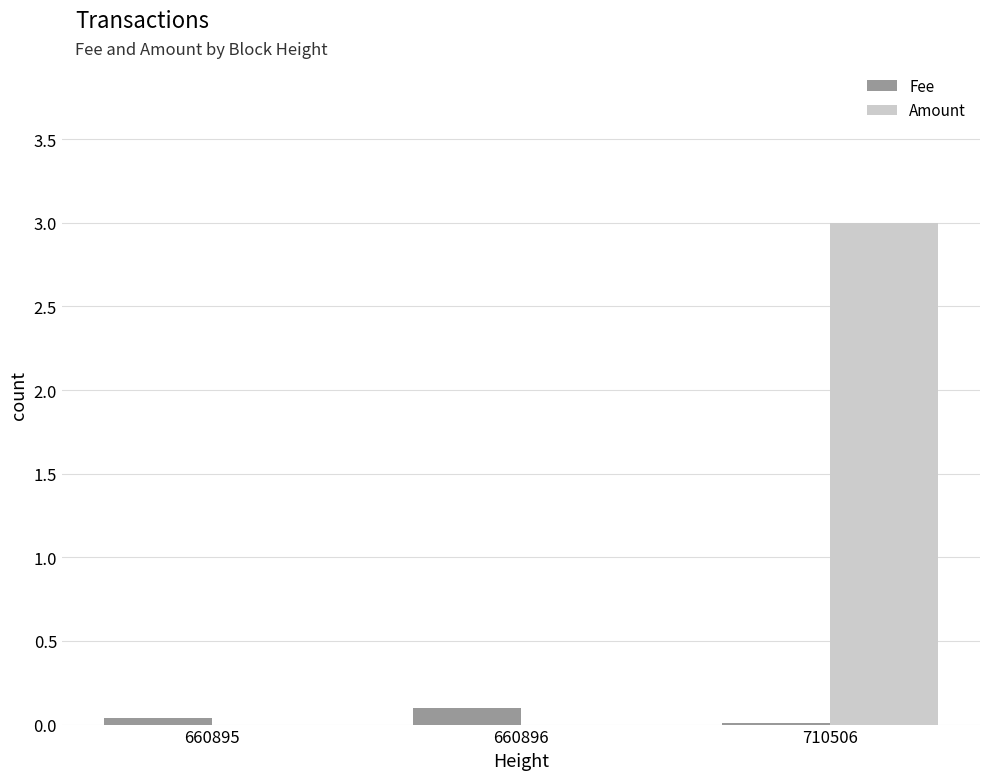

Are the bars horizontal?

No